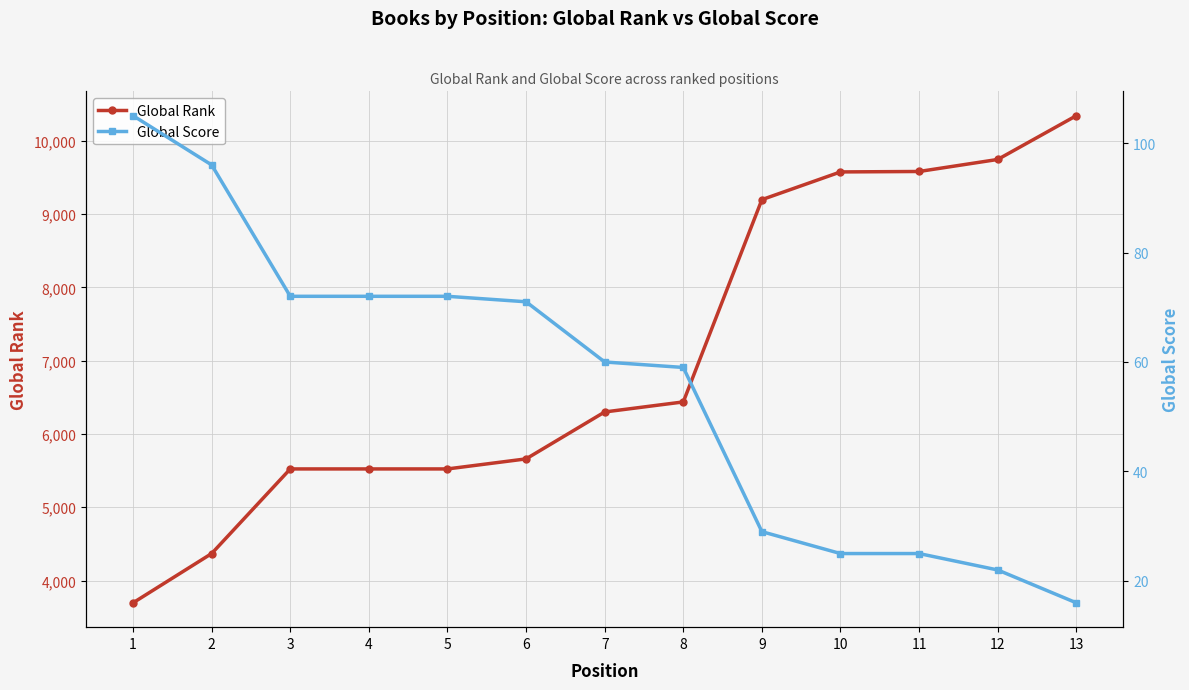

What is the difference between the Global Score values at 9 and 1?

76